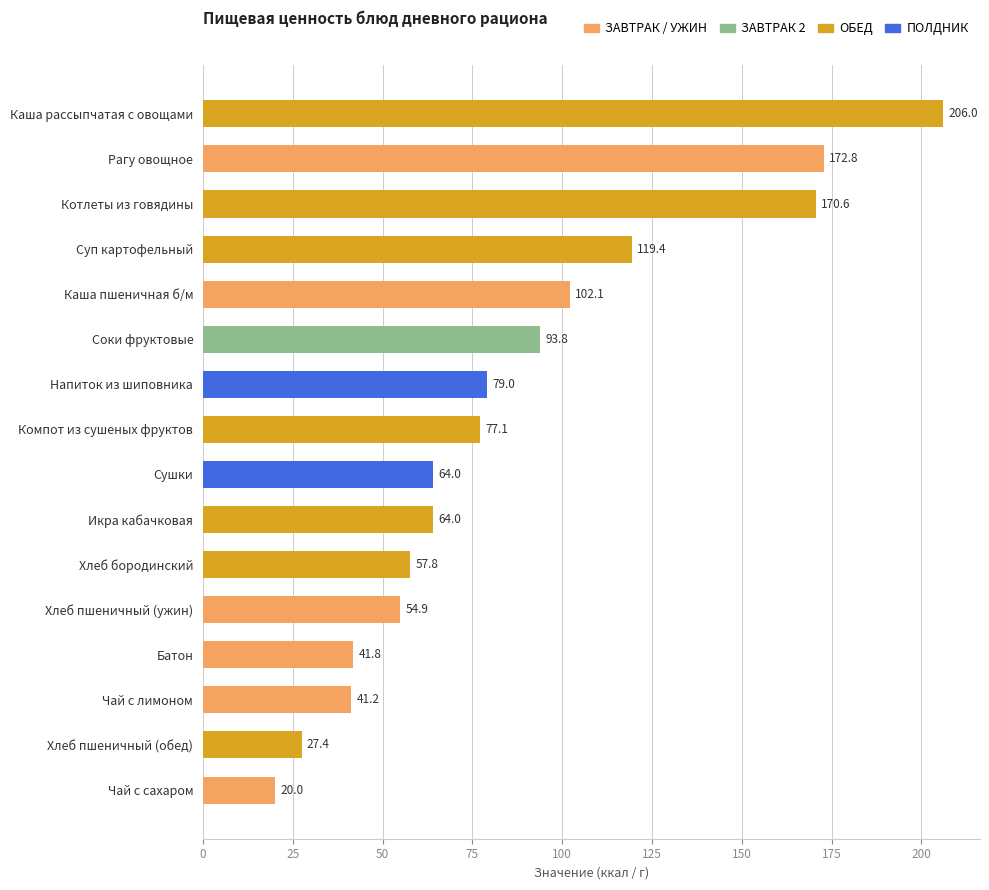

Does the chart contain any negative values?

No